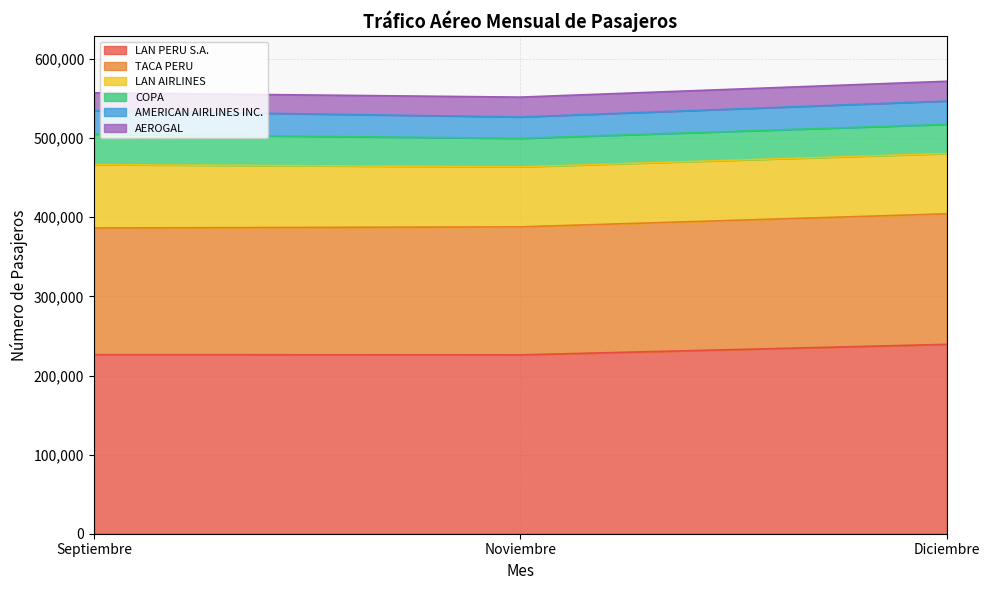

What is the total value across all series at Noviembre?

551912